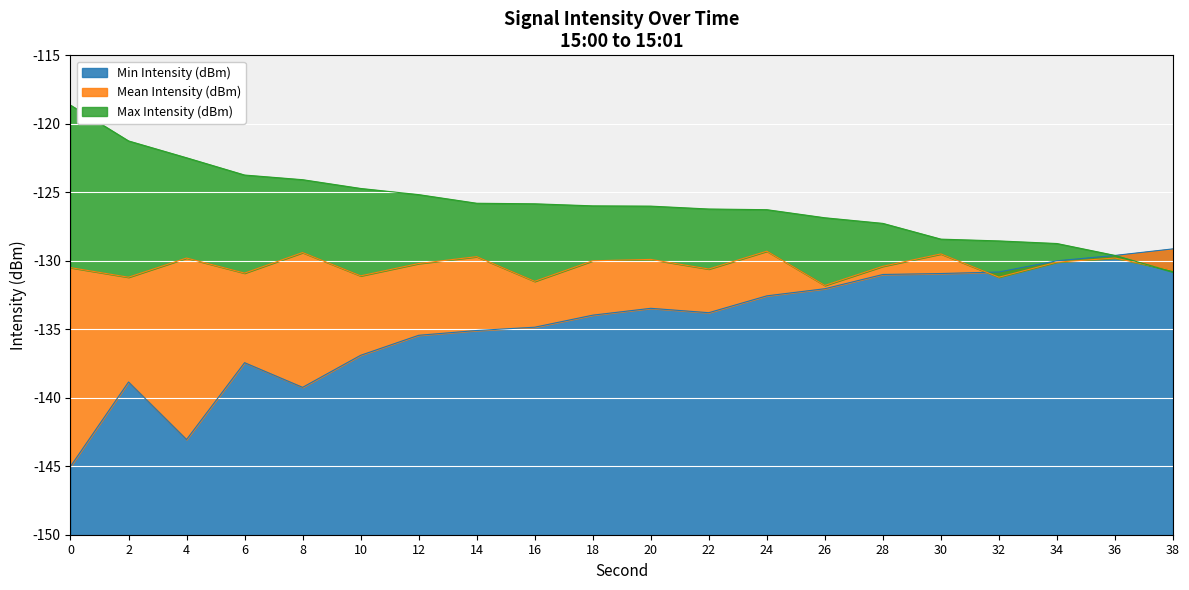

What is the difference between the second highest and second lowest values in the Max Intensity (dBm) series?

8.4